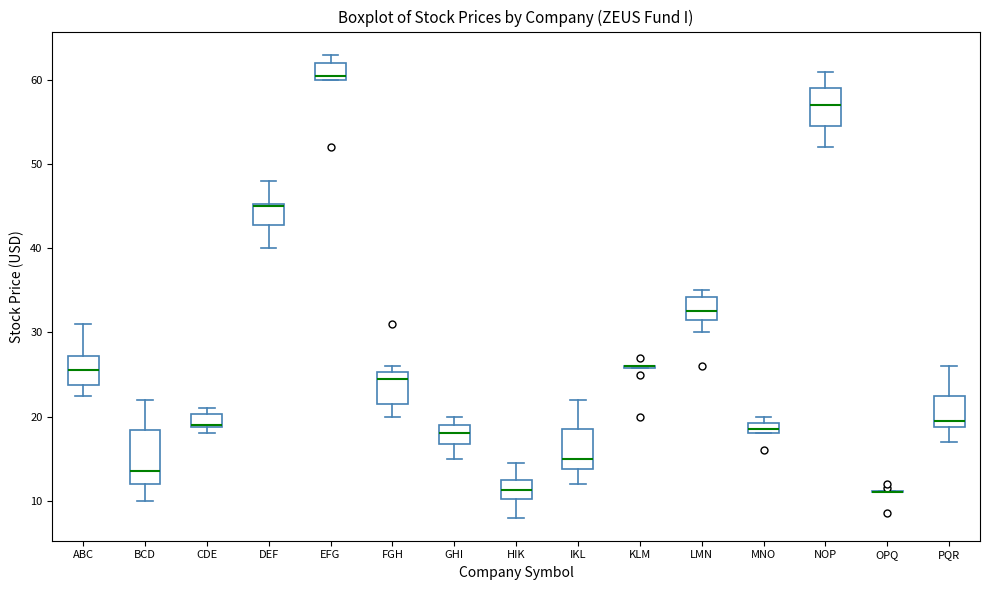

Where is the upper edge of the box for GHI on the y-axis? The values are not printed on the chart, so give them approximately, as read against the axis.

19